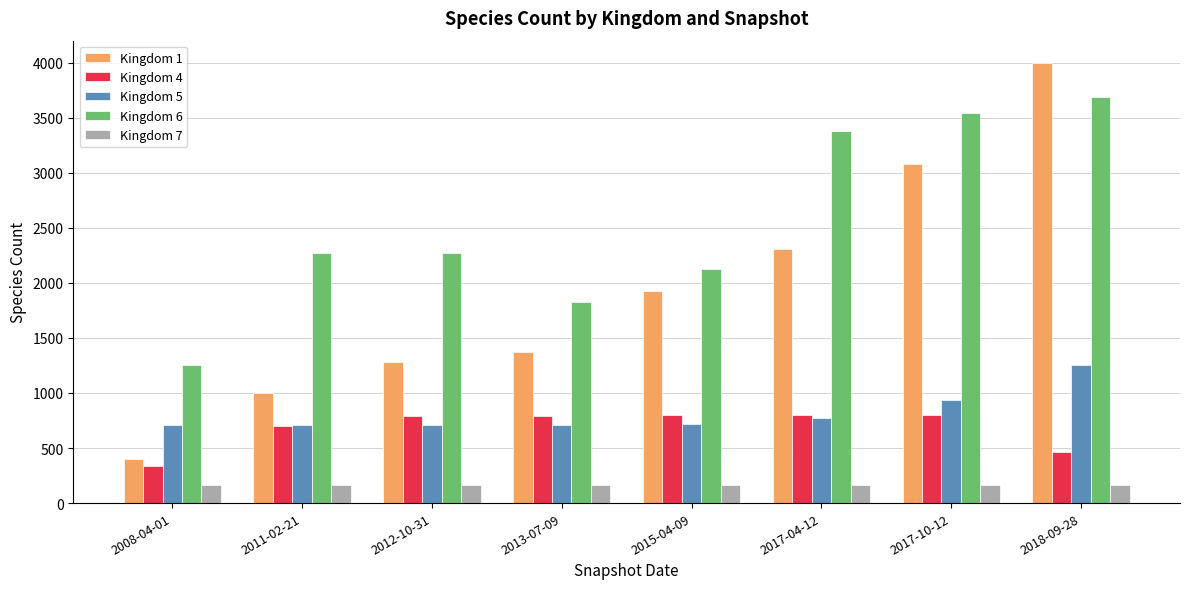

Between 2011-02-21 and 2017-10-12, which series saw the biggest shift?

Kingdom 1